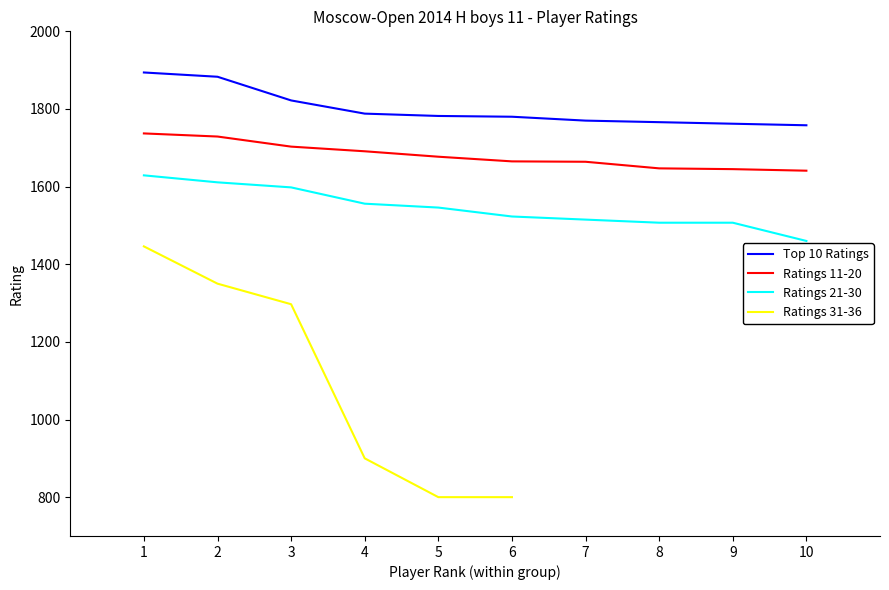

At which category is the sum across all series the highest?

1